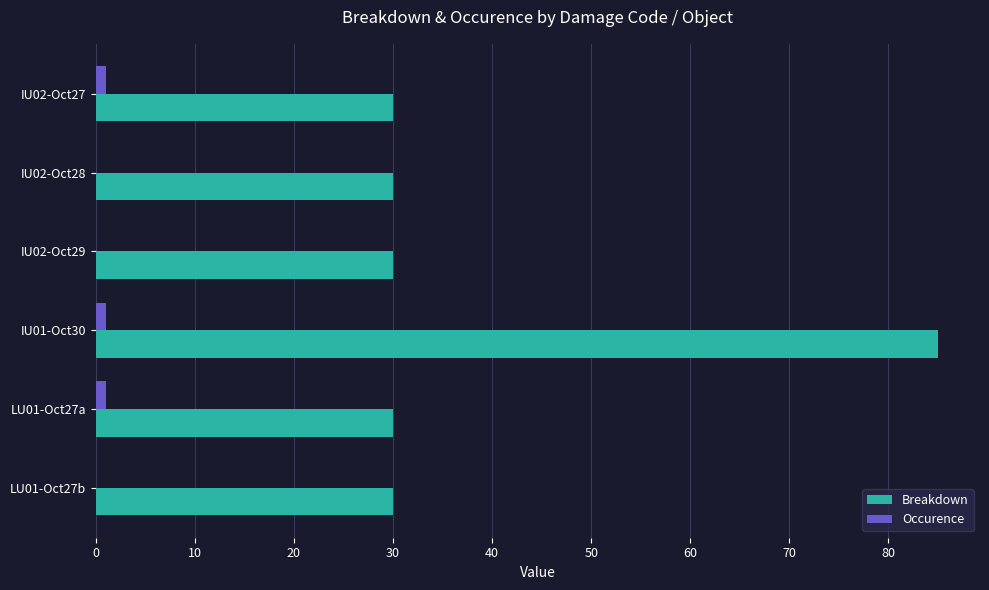

True or false: Breakdown has a value of 50 at IU02-Oct28.

False